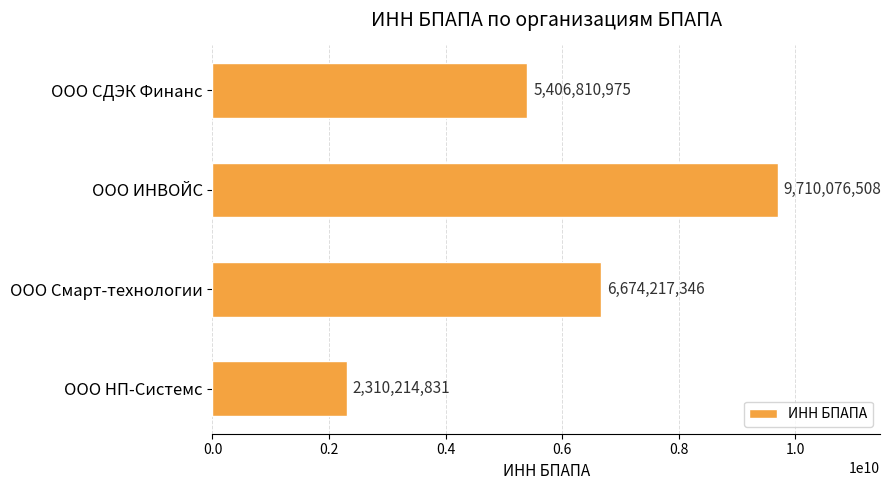

What position from the top is ООО Смарт-технологии?

3